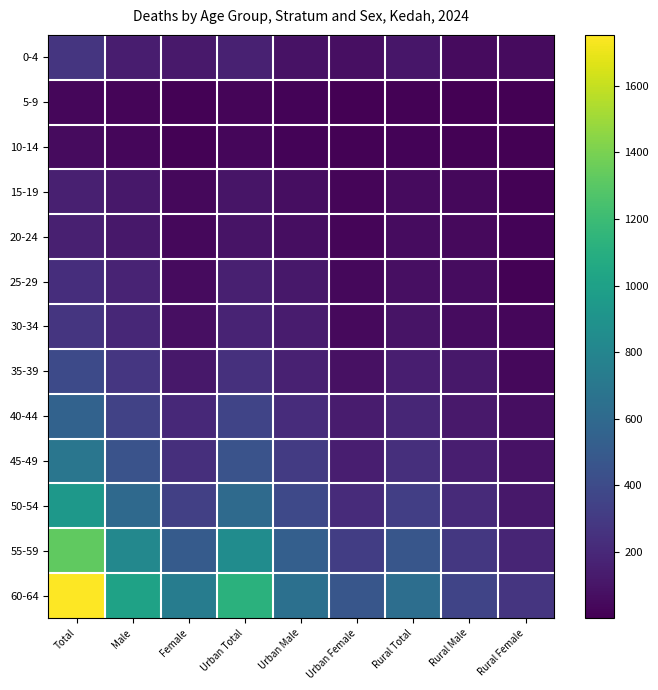

Reading left to right, what are all the values shown in this chart?

0-4: Total=269	Male=144	Female=125	Urban Total=163	Urban Male=89	Urban Female=74	Rural Total=106	Rural Male=55	Rural Female=51
5-9: Total=34	Male=25	Female=9	Urban Total=23	Urban Male=17	Urban Female=6	Rural Total=11	Rural Male=8	Rural Female=3
10-14: Total=50	Male=35	Female=15	Urban Total=33	Urban Male=20	Urban Female=13	Rural Total=17	Rural Male=15	Rural Female=2
15-19: Total=153	Male=113	Female=40	Urban Total=99	Urban Male=70	Urban Female=29	Rural Total=54	Rural Male=43	Rural Female=11
20-24: Total=158	Male=115	Female=43	Urban Total=96	Urban Male=69	Urban Female=27	Rural Total=62	Rural Male=46	Rural Female=16
25-29: Total=231	Male=176	Female=55	Urban Total=156	Urban Male=113	Urban Female=43	Rural Total=75	Rural Male=63	Rural Female=12
30-34: Total=272	Male=195	Female=77	Urban Total=176	Urban Male=132	Urban Female=44	Rural Total=96	Rural Male=63	Rural Female=33
35-39: Total=395	Male=277	Female=118	Urban Total=245	Urban Male=165	Urban Female=80	Rural Total=150	Rural Male=112	Rural Female=38
40-44: Total=553	Male=349	Female=204	Urban Total=360	Urban Male=225	Urban Female=135	Rural Total=193	Rural Male=124	Rural Female=69
45-49: Total=690	Male=451	Female=239	Urban Total=452	Urban Male=303	Urban Female=149	Rural Total=238	Rural Male=148	Rural Female=90
50-54: Total=935	Male=600	Female=335	Urban Total=605	Urban Male=388	Urban Female=217	Rural Total=330	Rural Male=212	Rural Female=118
55-59: Total=1324	Male=821	Female=503	Urban Total=853	Urban Male=535	Urban Female=318	Rural Total=471	Rural Male=286	Rural Female=185
60-64: Total=1753	Male=1013	Female=740	Urban Total=1118	Urban Male=649	Urban Female=469	Rural Total=635	Rural Male=364	Rural Female=271